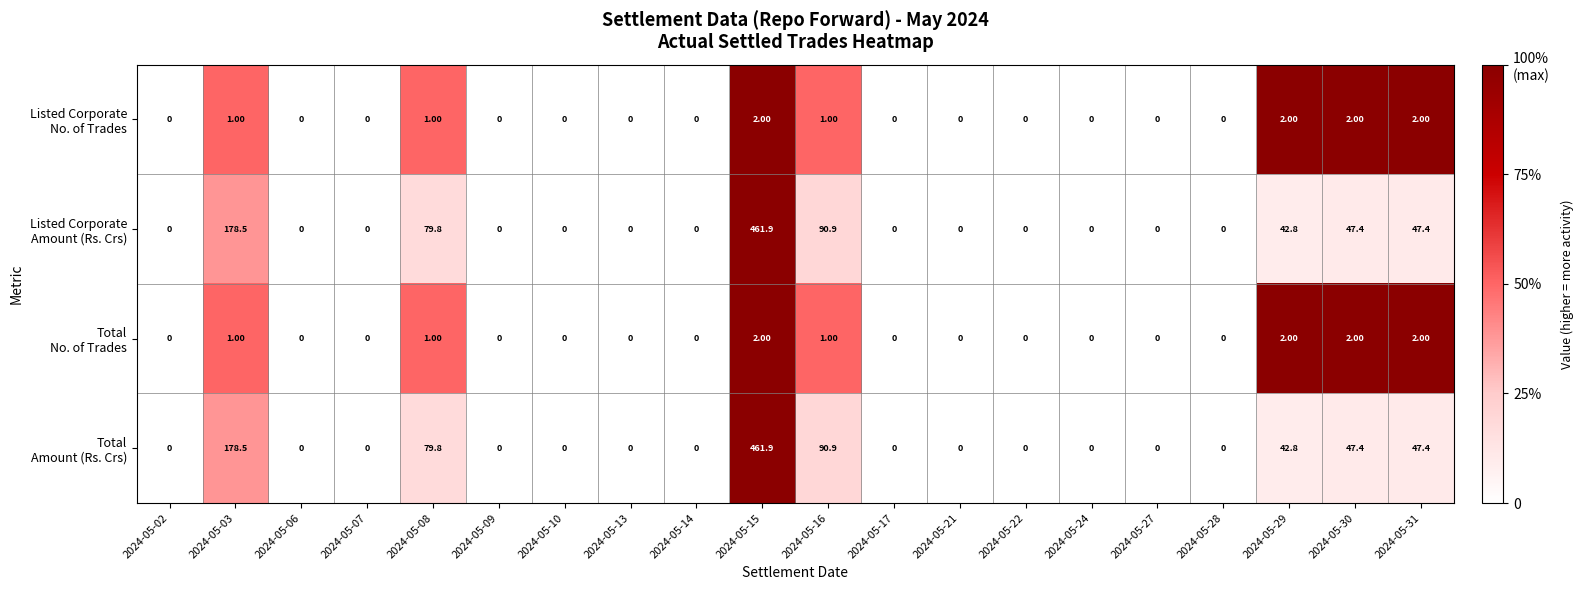

At which category is the sum across all series the highest?

2024-05-15